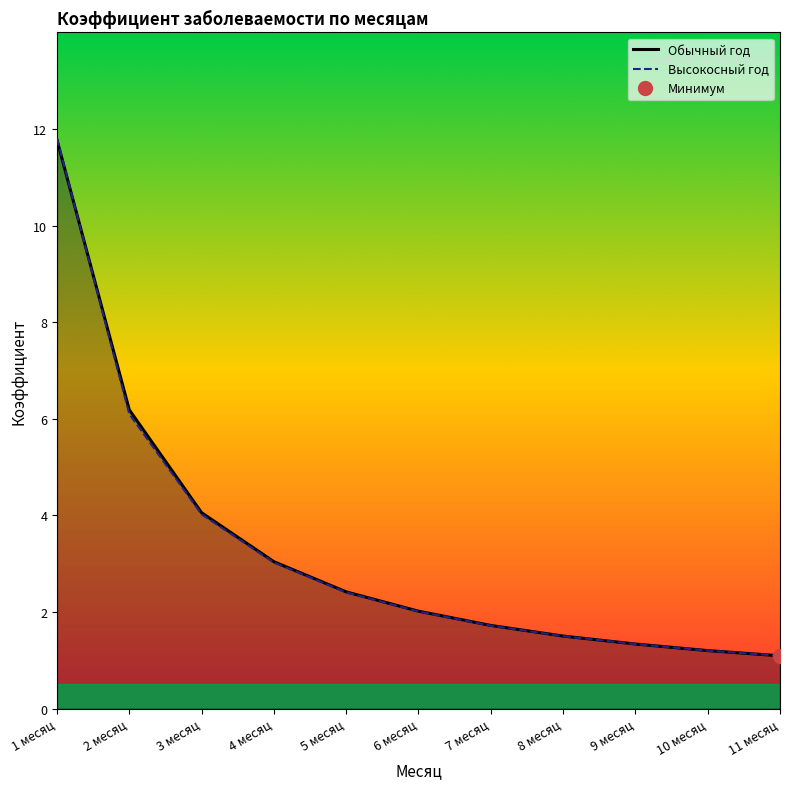

True or false: Обычный год has a value of 1.0 at 7 месяц.

False